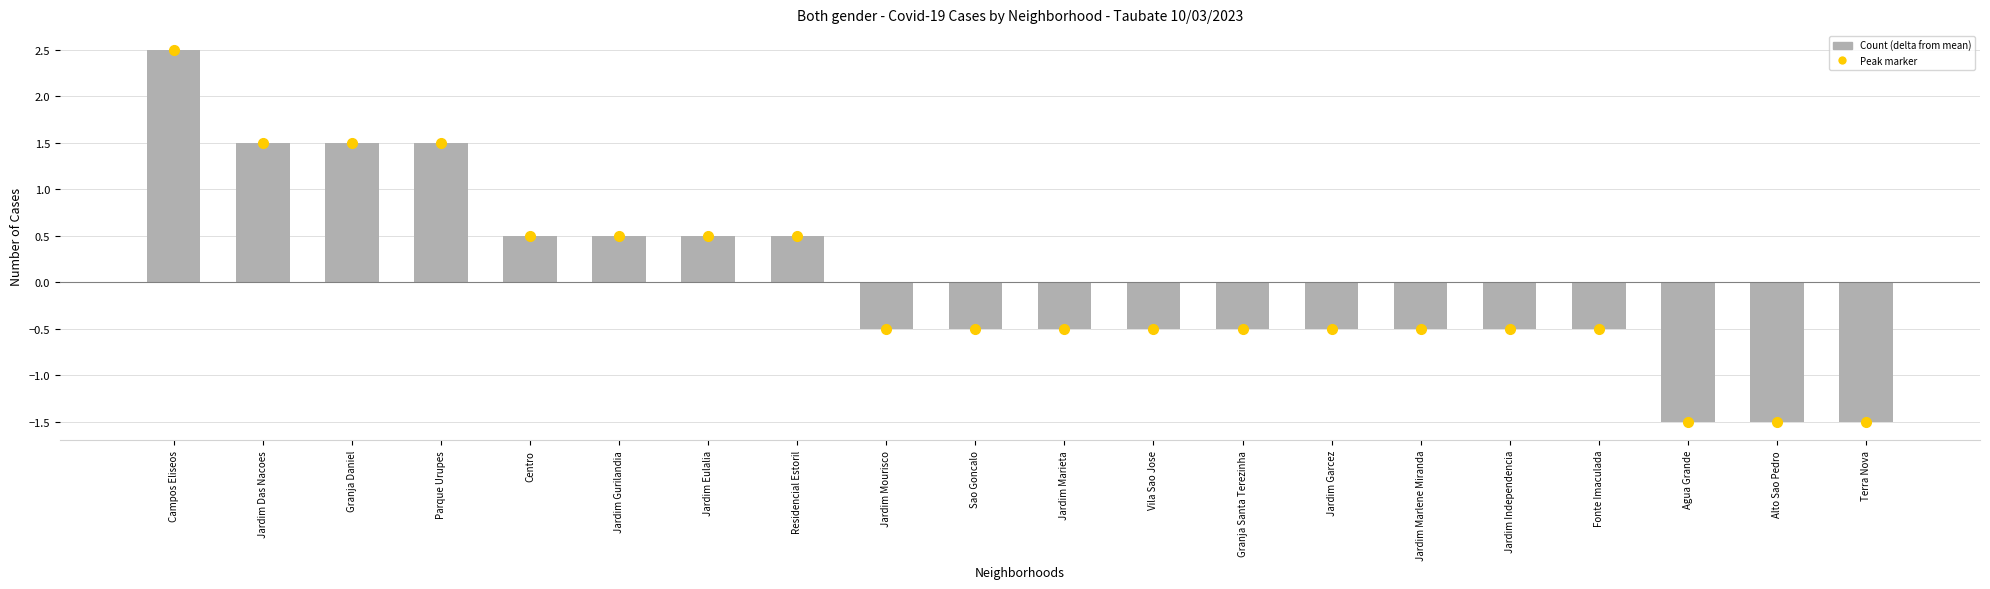

What is the sum of the values at Jardim Independencia and Vila Sao Jose?

-1.0